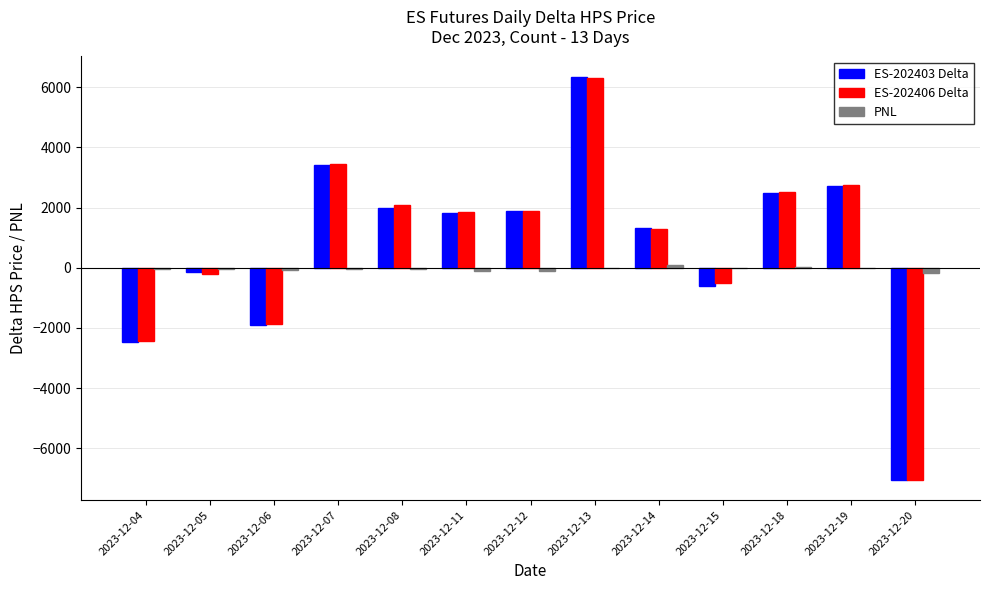

What is the sum of all ES-202403 Delta values?

9875